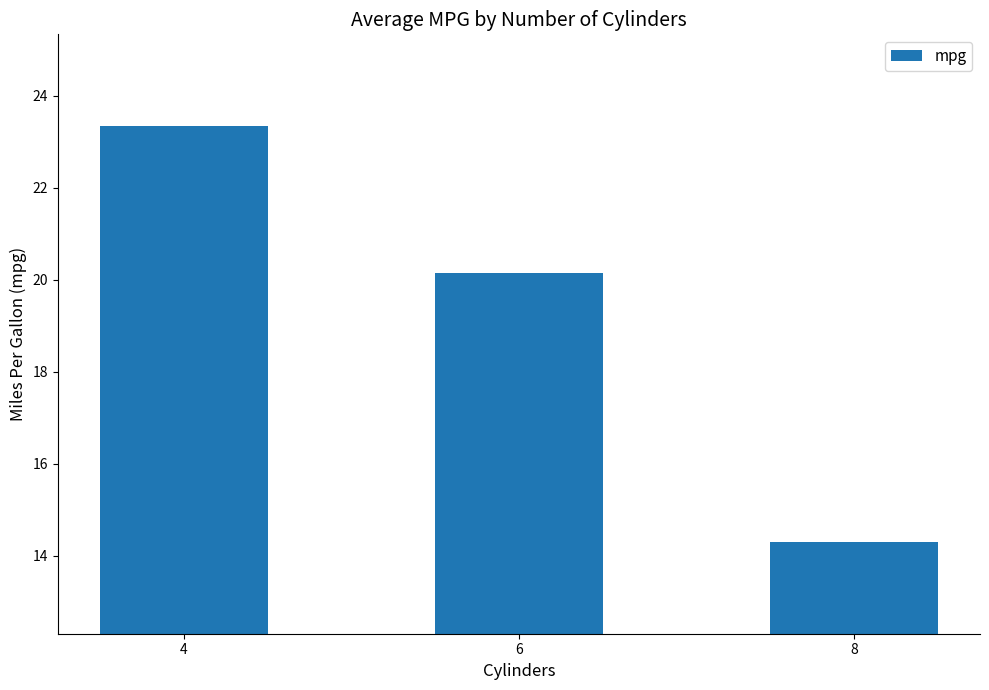

What is the average value?

19.3